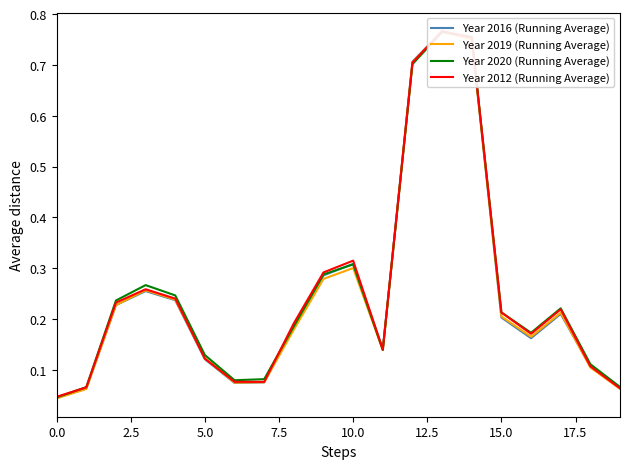

At 10, list the series in order from smallest to largest.

Year 2019 (Running Average), Year 2020 (Running Average), Year 2016 (Running Average), Year 2012 (Running Average)